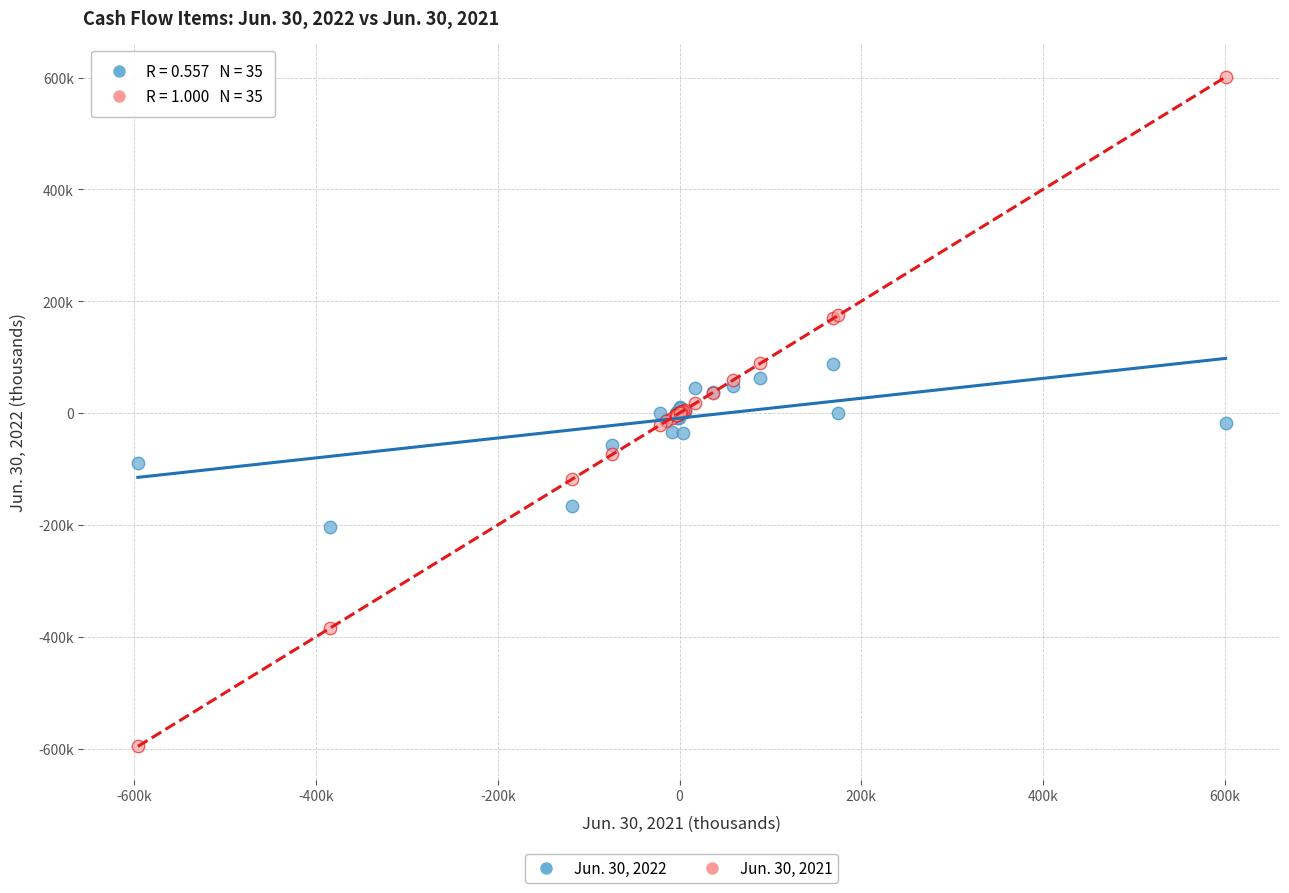

What are all the series names shown in the legend?

Jun. 30, 2022, Jun. 30, 2021